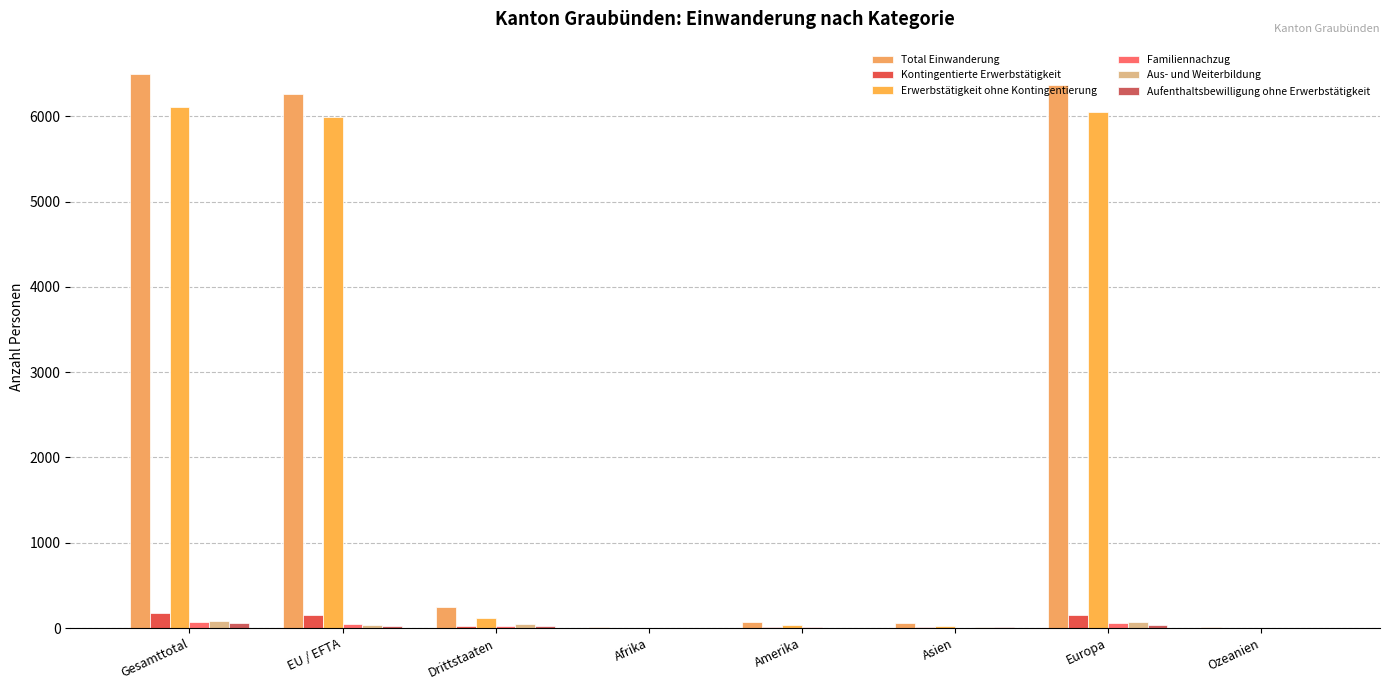

At how many categories does at least one series exceed 3915?

3